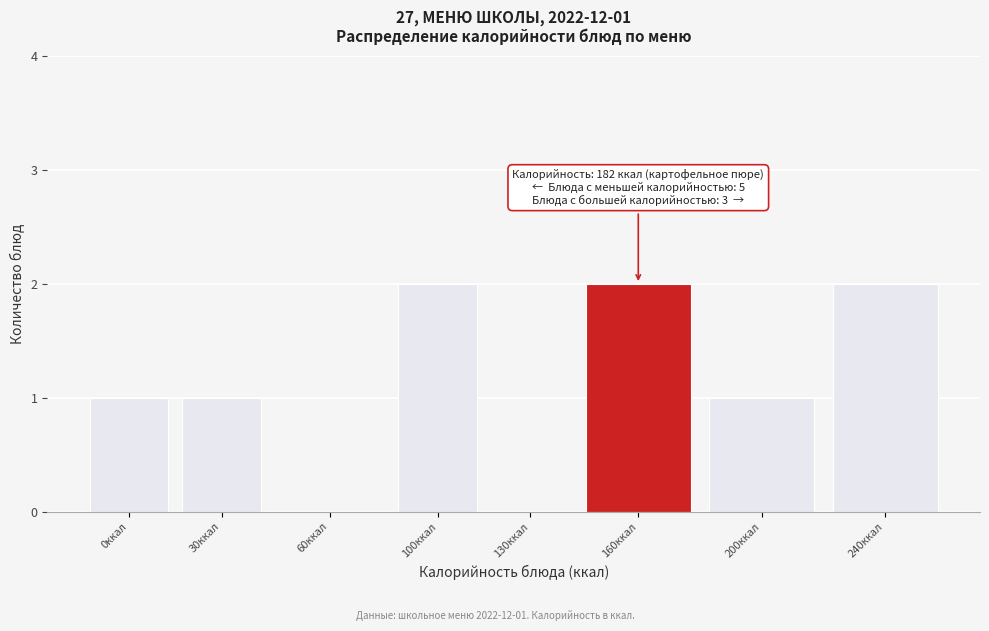

Reading left to right, extract all data points from this chart.

0ккал=1	30ккал=1	60ккал=0	100ккал=2	130ккал=0	160ккал=2	200ккал=1	240ккал=2